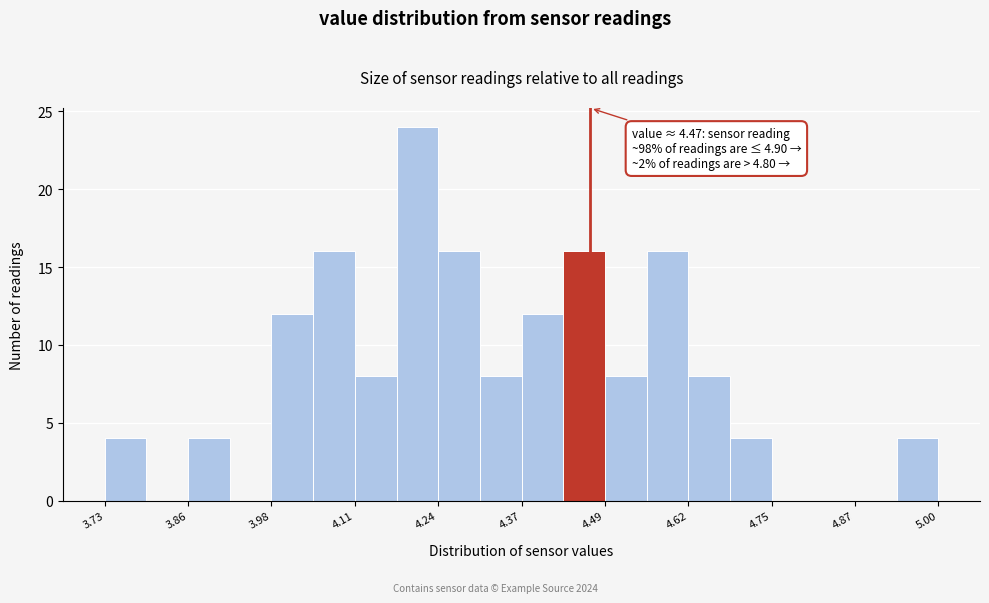

Around what value on the x-axis is the tallest bar? Give the approximate position of its centre, as read against the axis.

4.20